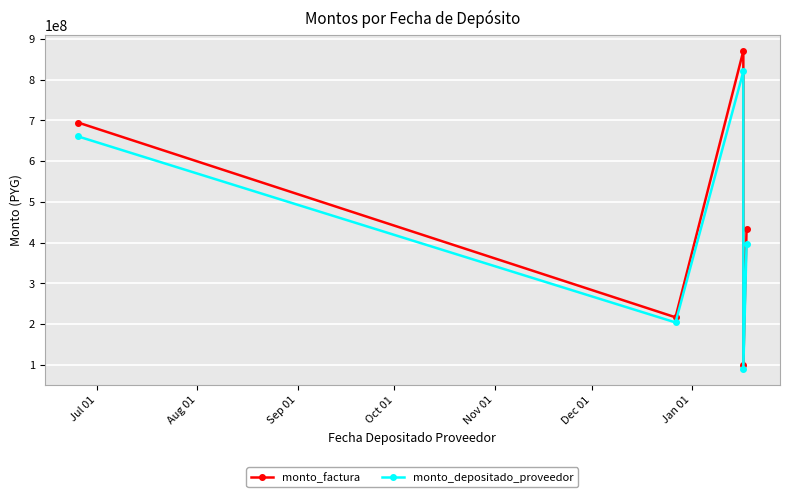

Which series changed the most between Aug 01 and Oct 01?

monto_factura